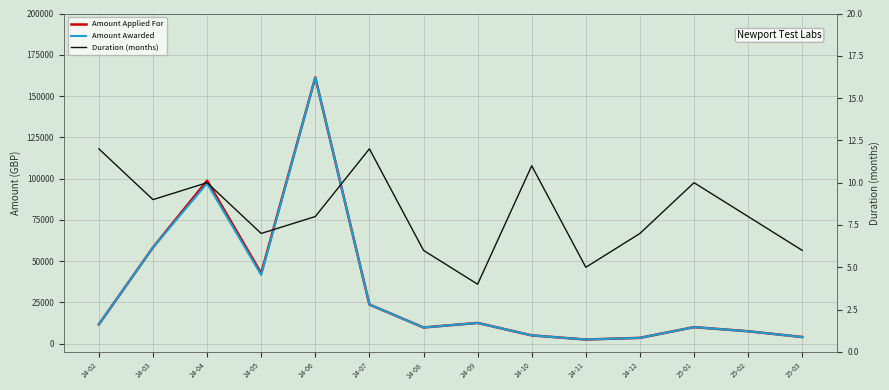

What is the difference between the highest and lowest values at 24-06?

161257